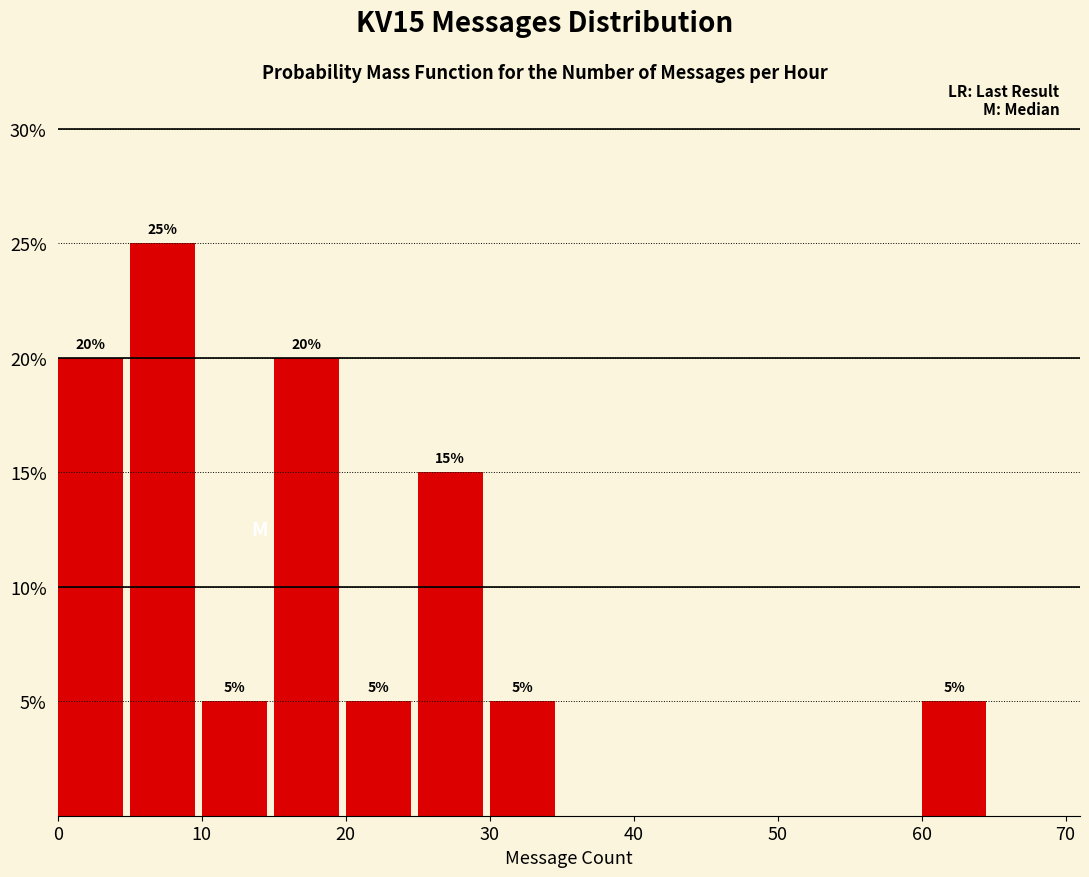

Which range on the x-axis has the tallest bar?

5 to 10